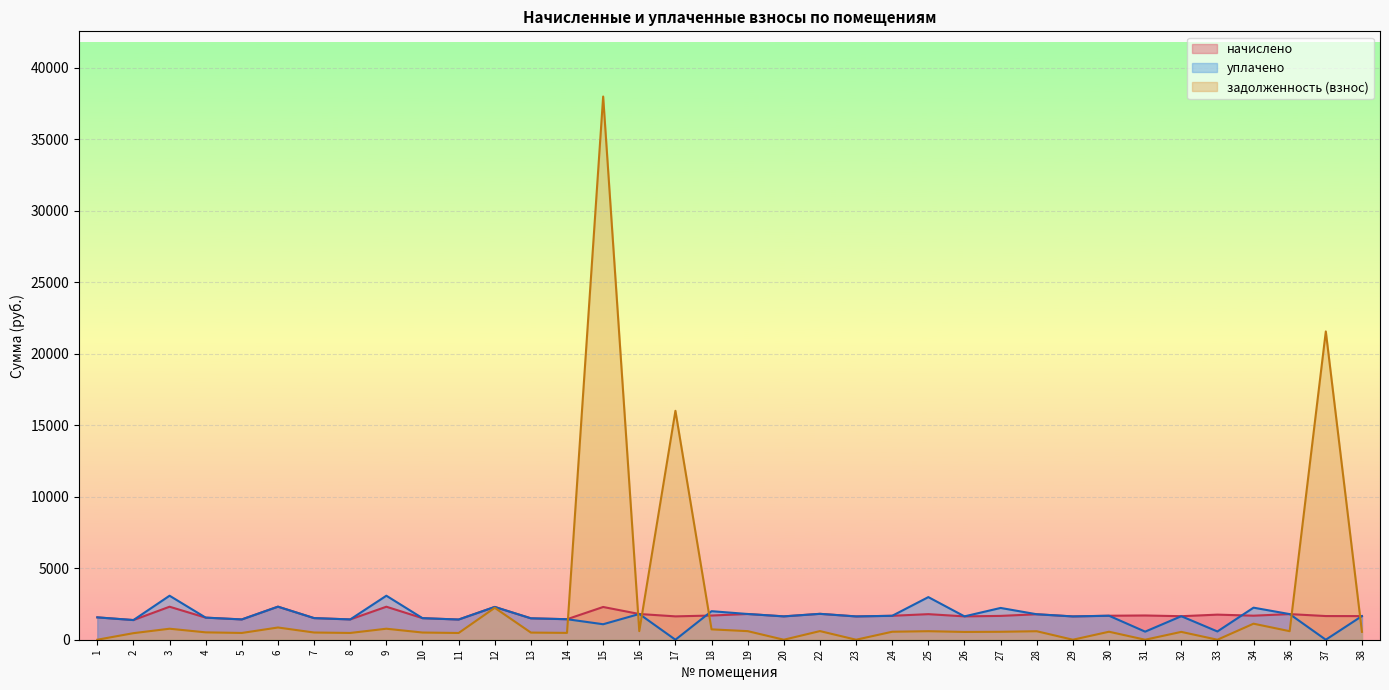

Which series has the largest total across all categories?

задолженность (взнос)